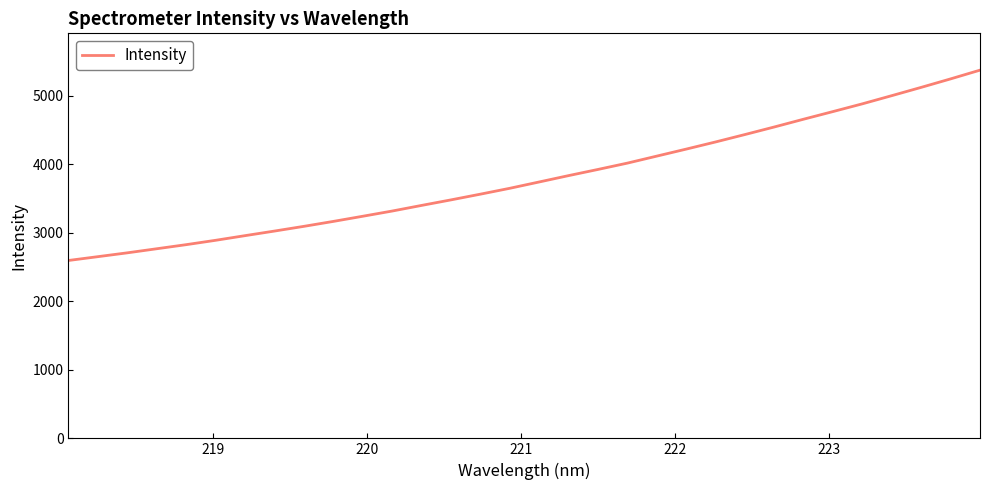

What is the smallest value displayed?

2595.7